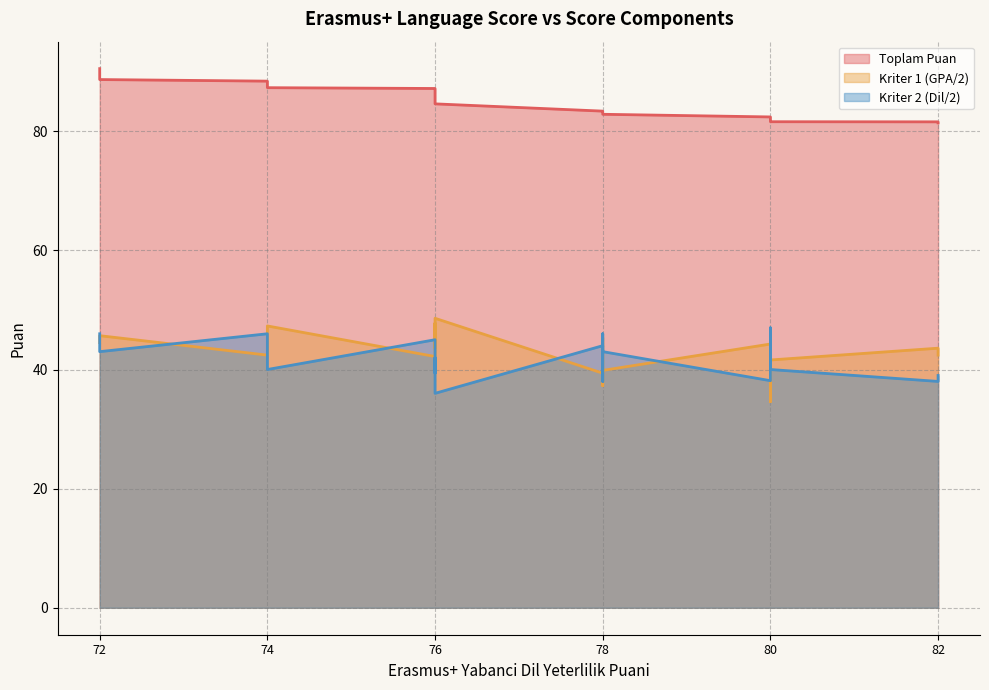

At which category does the chart reach its minimum across all series?

80